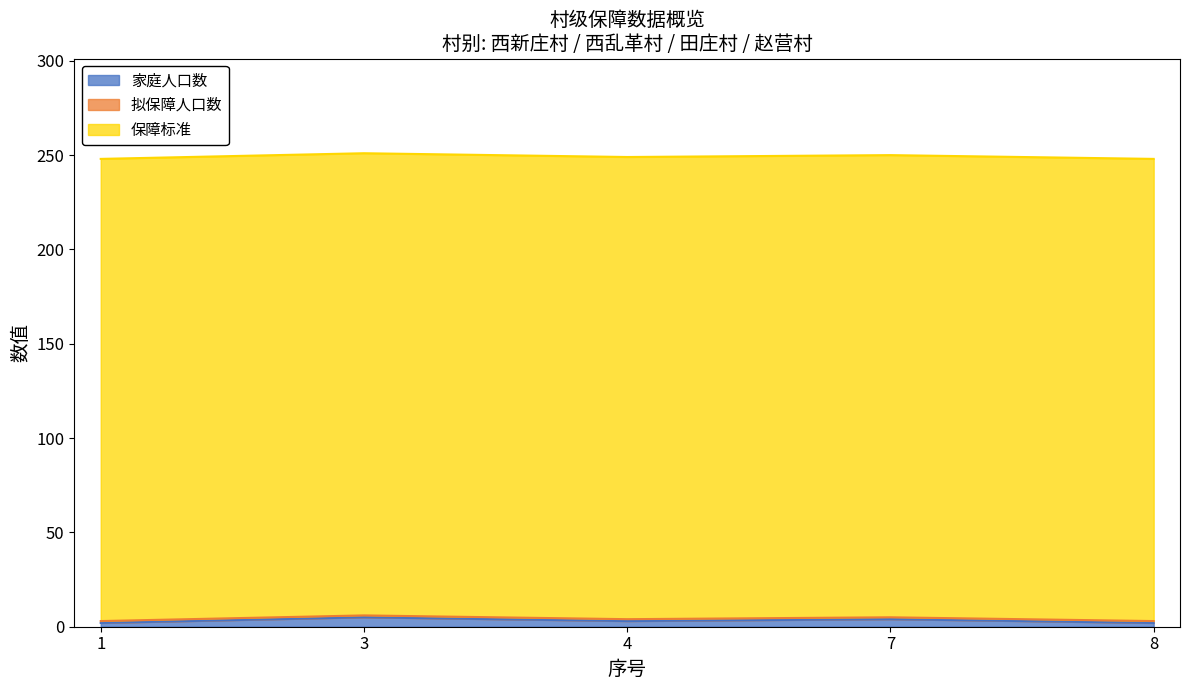

How many 家庭人口数 values are between 2 and 4?

4